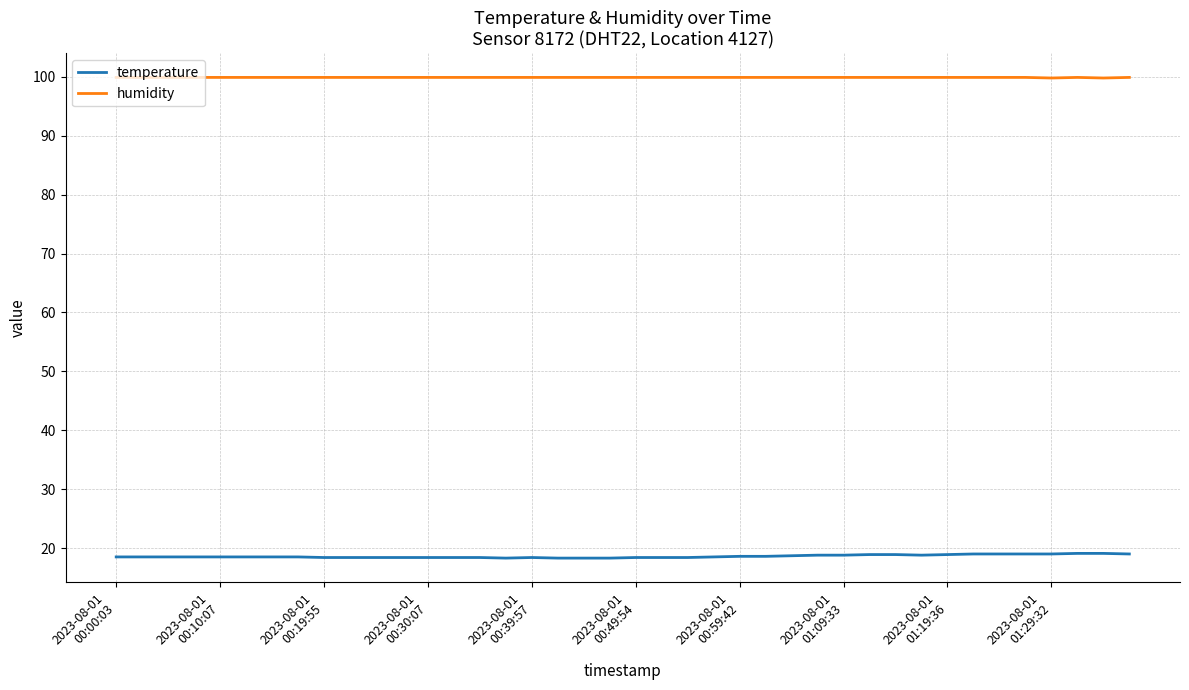

List the series in order of their overall mean, highest first.

humidity, temperature